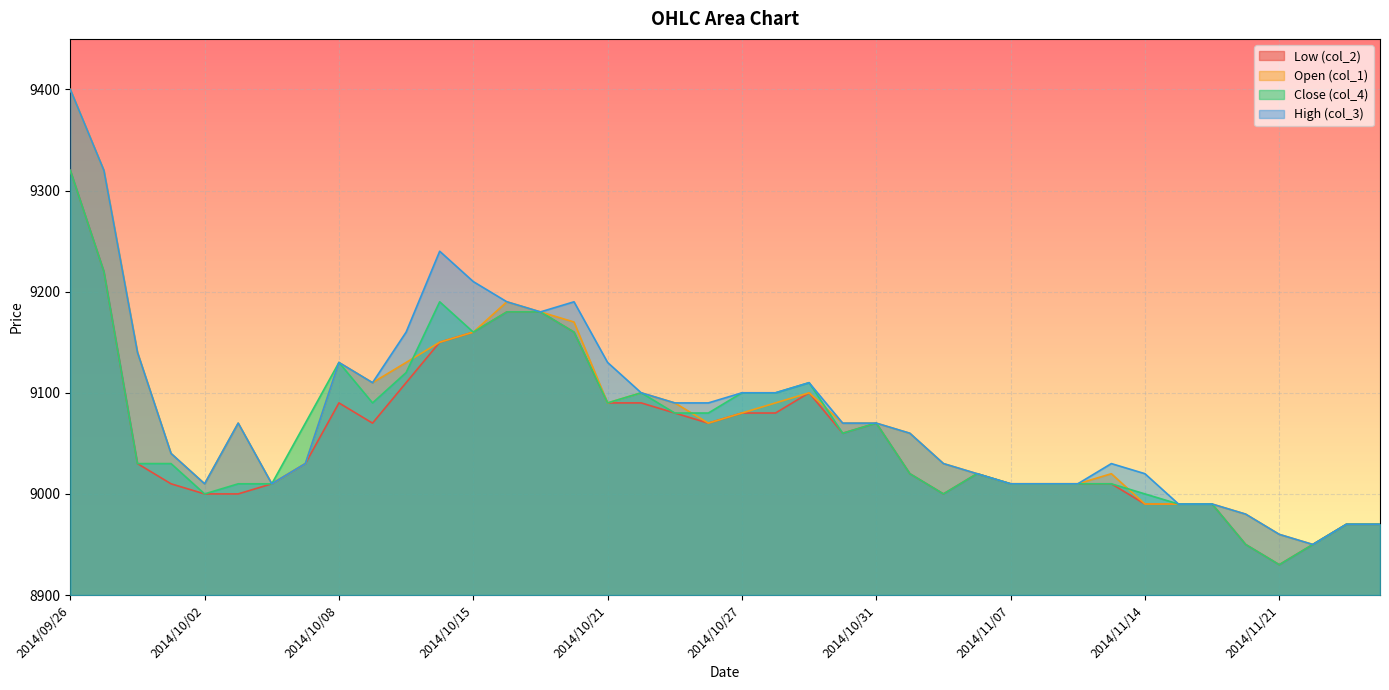

Reading left to right, what are all the values shown in this chart?

col_2: 2014/09/26=9320	2014/09/29=9220	2014/09/30=9030	2014/10/01=9010	2014/10/02=9000	2014/10/03=9000	2014/10/06=9010	2014/10/07=9030	2014/10/08=9090	2014/10/09=9070	2014/10/10=9110	2014/10/14=9150	2014/10/15=9160	2014/10/16=9180	2014/10/17=9180	2014/10/20=9160	2014/10/21=9090	2014/10/22=9090	2014/10/23=9080	2014/10/24=9070	2014/10/27=9080	2014/10/28=9080	2014/10/29=9100	2014/10/30=9060	2014/10/31=9070	2014/11/04=9020	2014/11/05=9000	2014/11/06=9020	2014/11/07=9010	2014/11/10=9010	2014/11/11=9010	2014/11/13=9010	2014/11/14=8990	2014/11/18=8990	2014/11/19=8990	2014/11/20=8950	2014/11/21=8930	2014/11/25=8950	2014/11/26=8970	2014/11/27=8970
col_1: 2014/09/26=9400	2014/09/29=9320	2014/09/30=9140	2014/10/01=9040	2014/10/02=9010	2014/10/03=9070	2014/10/06=9010	2014/10/07=9030	2014/10/08=9130	2014/10/09=9110	2014/10/10=9130	2014/10/14=9150	2014/10/15=9160	2014/10/16=9190	2014/10/17=9180	2014/10/20=9170	2014/10/21=9090	2014/10/22=9100	2014/10/23=9090	2014/10/24=9070	2014/10/27=9080	2014/10/28=9090	2014/10/29=9100	2014/10/30=9070	2014/10/31=9070	2014/11/04=9060	2014/11/05=9030	2014/11/06=9020	2014/11/07=9010	2014/11/10=9010	2014/11/11=9010	2014/11/13=9020	2014/11/14=8990	2014/11/18=8990	2014/11/19=8990	2014/11/20=8980	2014/11/21=8960	2014/11/25=8950	2014/11/26=8970	2014/11/27=8970
col_4: 2014/09/26=9320	2014/09/29=9220	2014/09/30=9030	2014/10/01=9030	2014/10/02=9000	2014/10/03=9010	2014/10/06=9010	2014/10/07=9070	2014/10/08=9130	2014/10/09=9090	2014/10/10=9120	2014/10/14=9190	2014/10/15=9160	2014/10/16=9180	2014/10/17=9180	2014/10/20=9160	2014/10/21=9090	2014/10/22=9100	2014/10/23=9080	2014/10/24=9080	2014/10/27=9100	2014/10/28=9100	2014/10/29=9110	2014/10/30=9060	2014/10/31=9070	2014/11/04=9020	2014/11/05=9000	2014/11/06=9020	2014/11/07=9010	2014/11/10=9010	2014/11/11=9010	2014/11/13=9010	2014/11/14=9000	2014/11/18=8990	2014/11/19=8990	2014/11/20=8950	2014/11/21=8930	2014/11/25=8950	2014/11/26=8970	2014/11/27=8970
col_3: 2014/09/26=9400	2014/09/29=9320	2014/09/30=9140	2014/10/01=9040	2014/10/02=9010	2014/10/03=9070	2014/10/06=9010	2014/10/07=9030	2014/10/08=9130	2014/10/09=9110	2014/10/10=9160	2014/10/14=9240	2014/10/15=9210	2014/10/16=9190	2014/10/17=9180	2014/10/20=9190	2014/10/21=9130	2014/10/22=9100	2014/10/23=9090	2014/10/24=9090	2014/10/27=9100	2014/10/28=9100	2014/10/29=9110	2014/10/30=9070	2014/10/31=9070	2014/11/04=9060	2014/11/05=9030	2014/11/06=9020	2014/11/07=9010	2014/11/10=9010	2014/11/11=9010	2014/11/13=9030	2014/11/14=9020	2014/11/18=8990	2014/11/19=8990	2014/11/20=8980	2014/11/21=8960	2014/11/25=8950	2014/11/26=8970	2014/11/27=8970